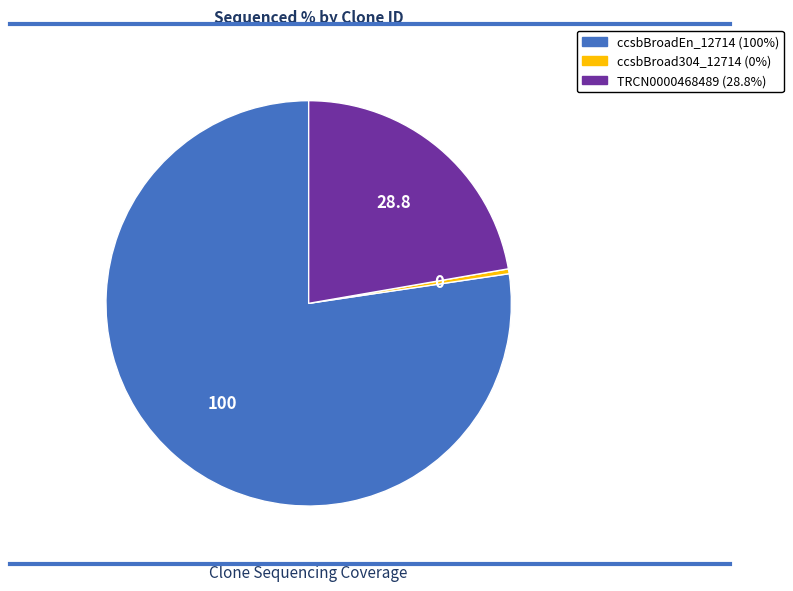

Is ccsbBroad304_12714 the majority of the pie?

No